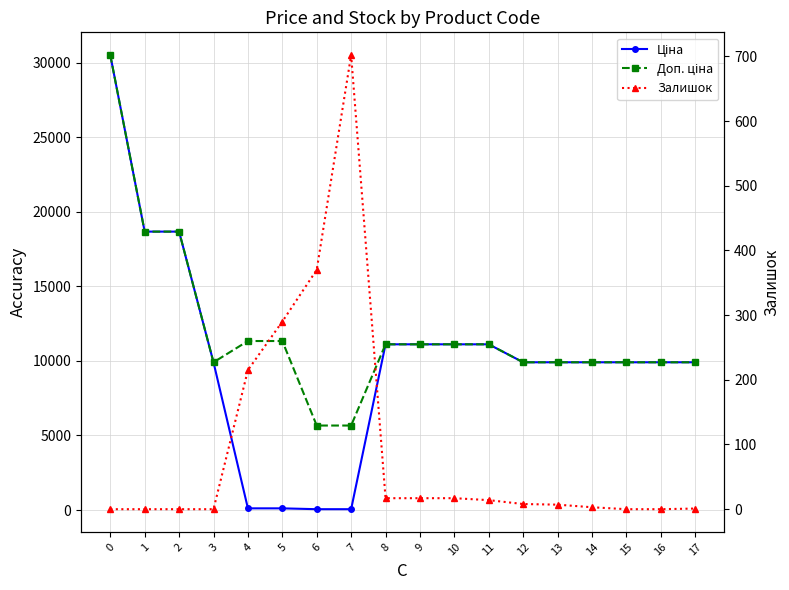

What is the sum of the Ціна values at 11 and 8?

22227.2